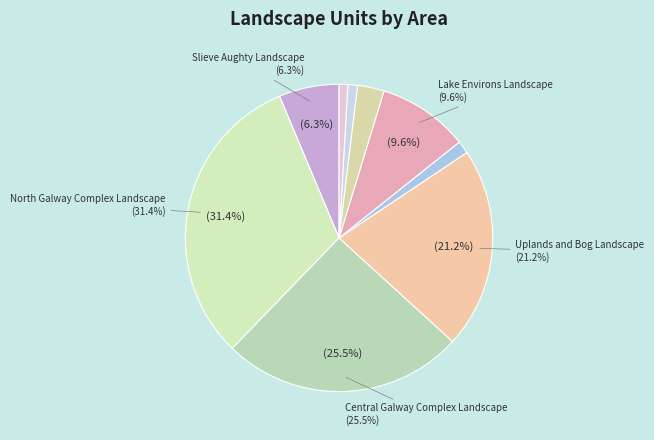

Rank the categories by value from lowest to highest.

Coastal Landscape, Karst Landscape, Urban Environs Landscape, Shannon Environs Landscape, Slieve Aughty Landscape, Lake Environs Landscape, Uplands and Bog Landscape, Central Galway Complex Landscape, North Galway Complex Landscape